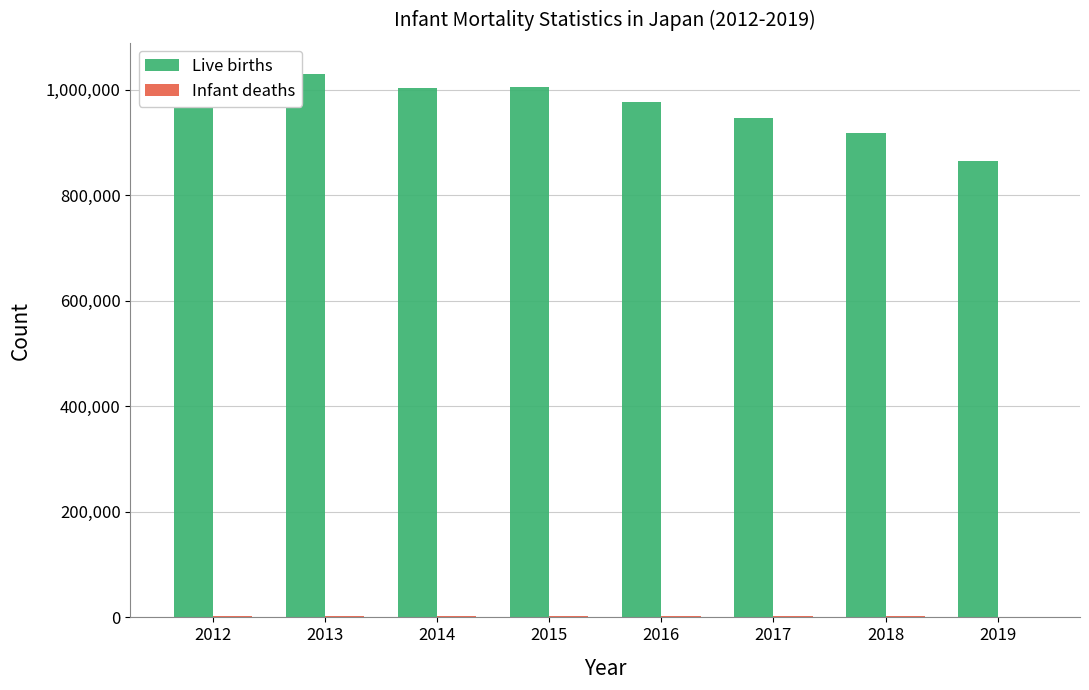

What is the total value across all series at 2017?

947883